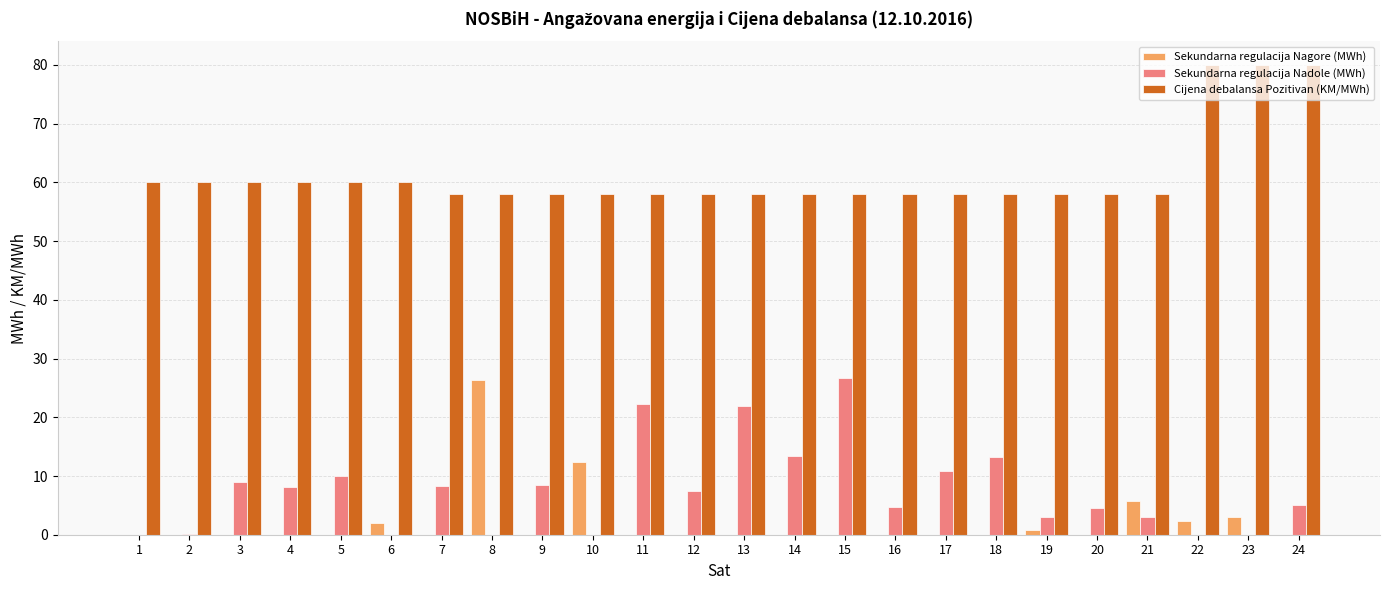

What is the difference between the Sekundarna regulacija Nagore (MWh) values at 18 and 19?

0.9